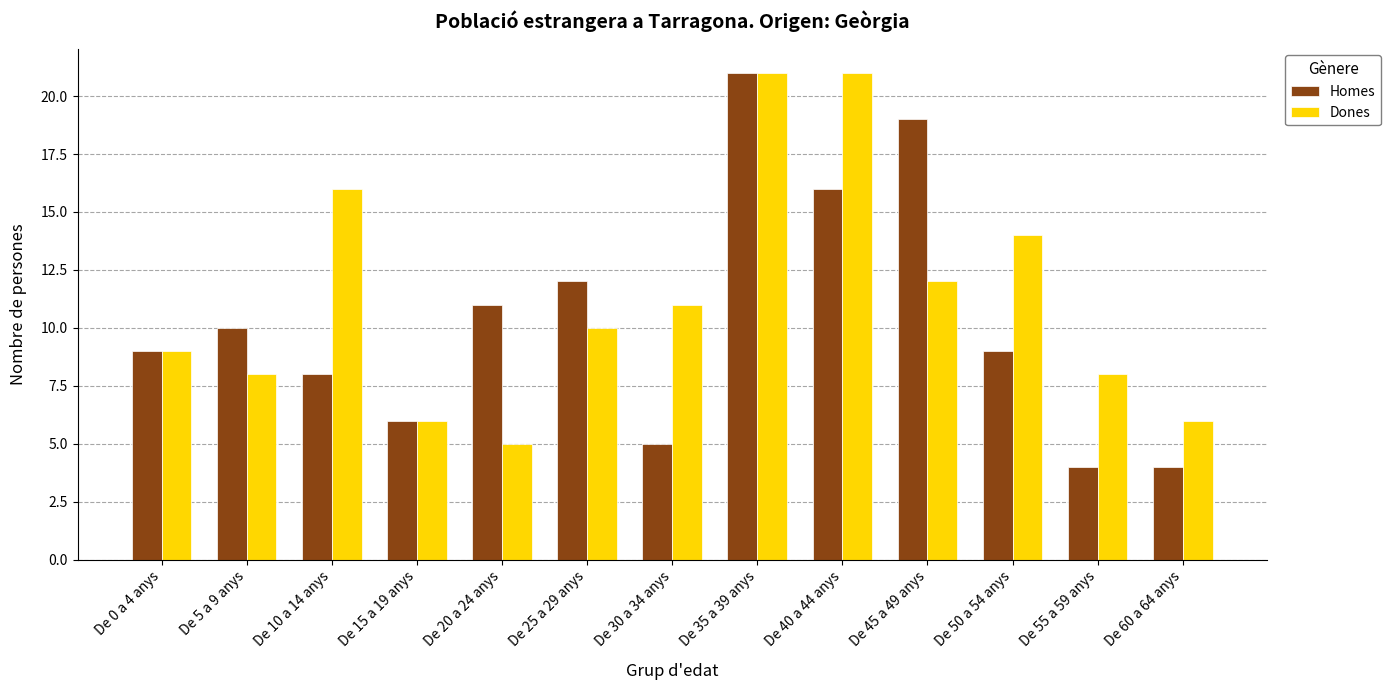

True or false: Homes has a value of 16 at De 50 a 54 anys.

False